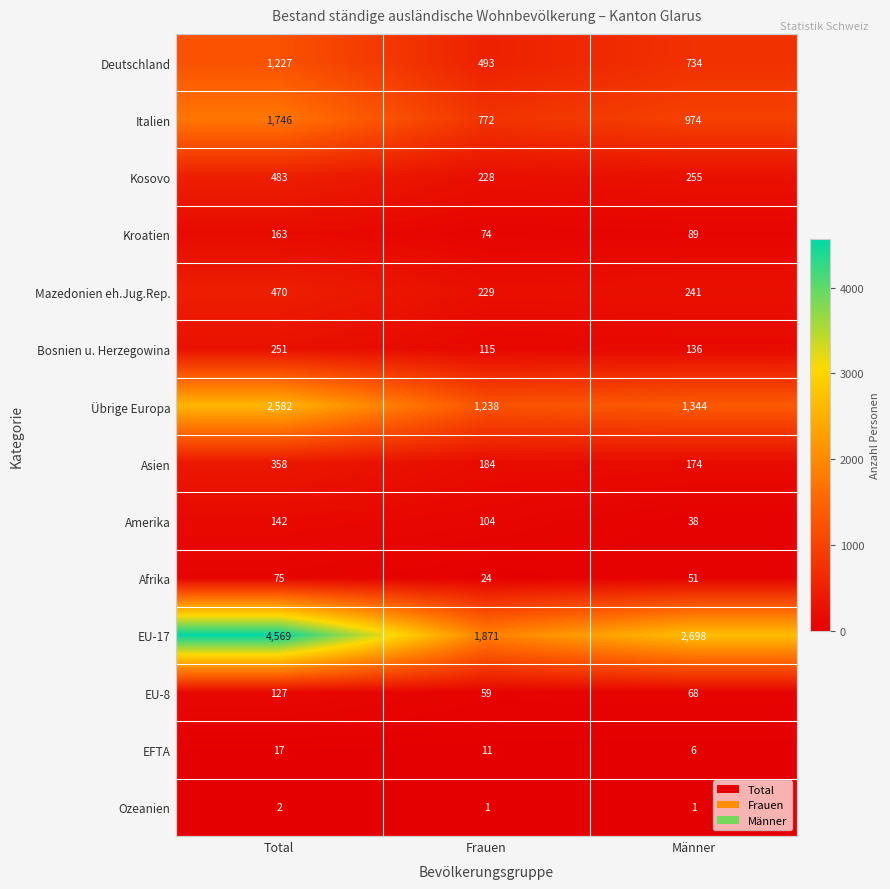

Where does the Afrika series first go above 51?

Total